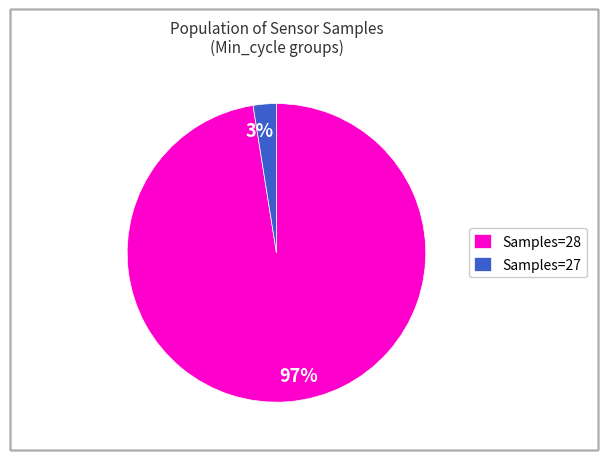

Is it true that 97% is 87% of the pie?

False